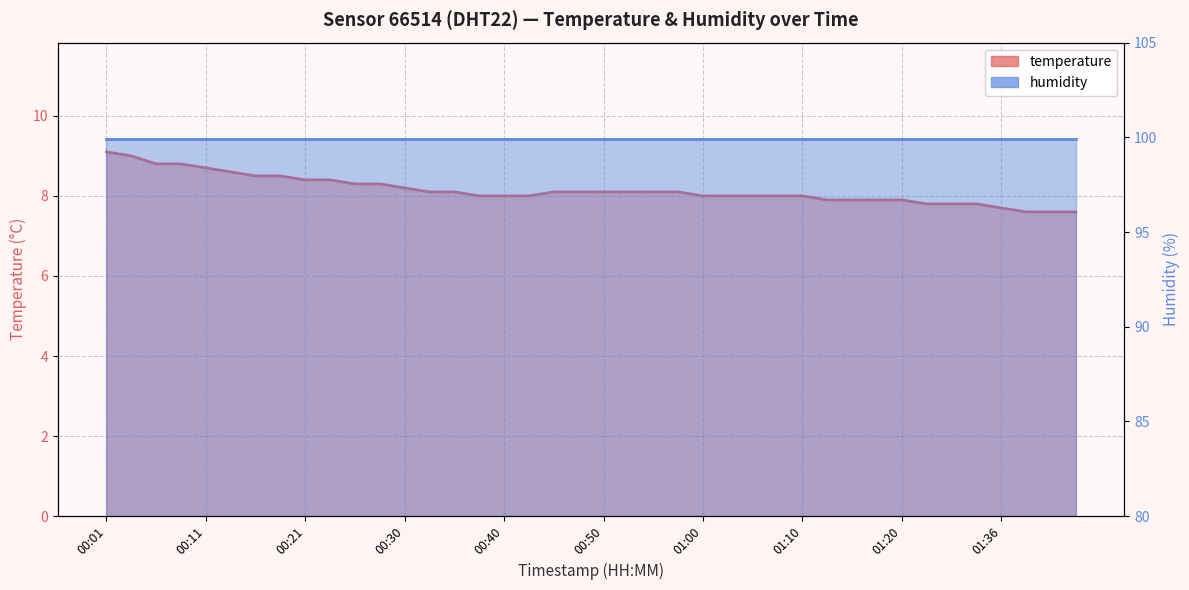

At how many categories does at least one series exceed 20?

40